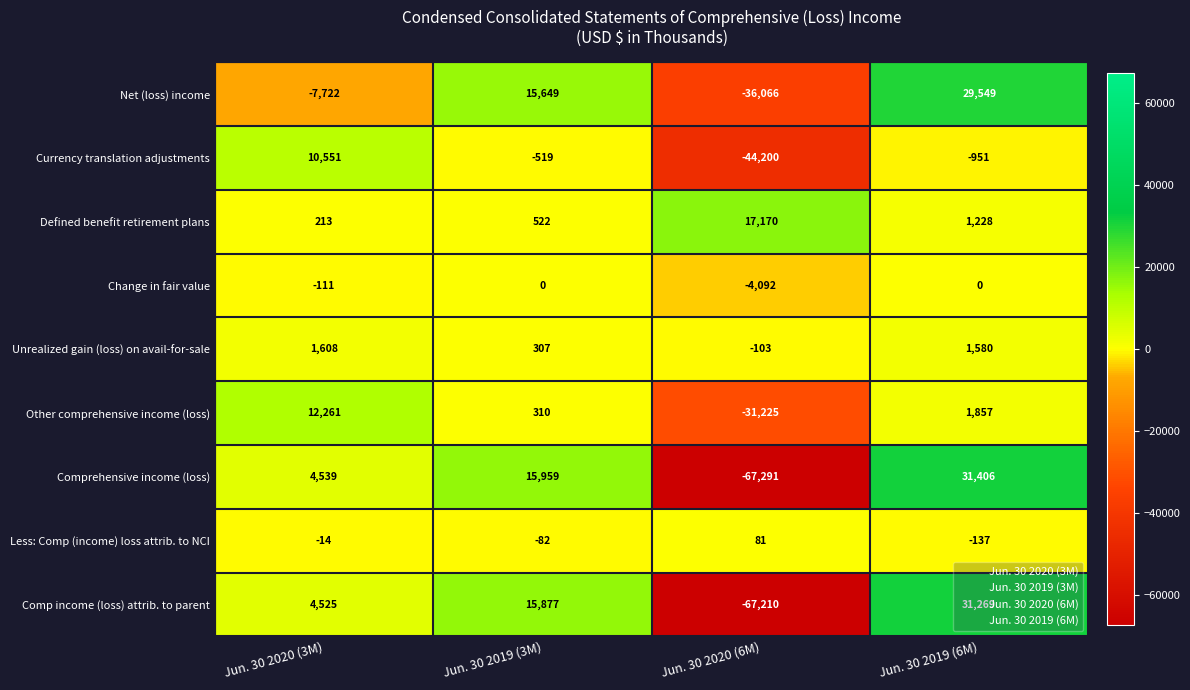

Which series has the widest spread of values?

Comprehensive income (loss)